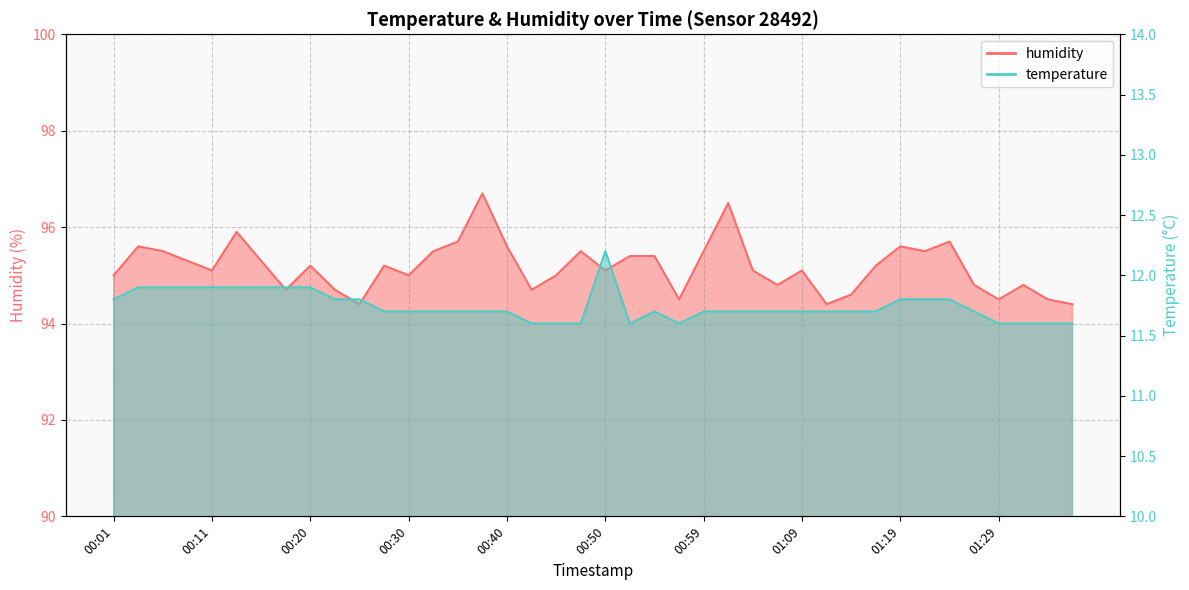

How many categories are shown in the chart?

40